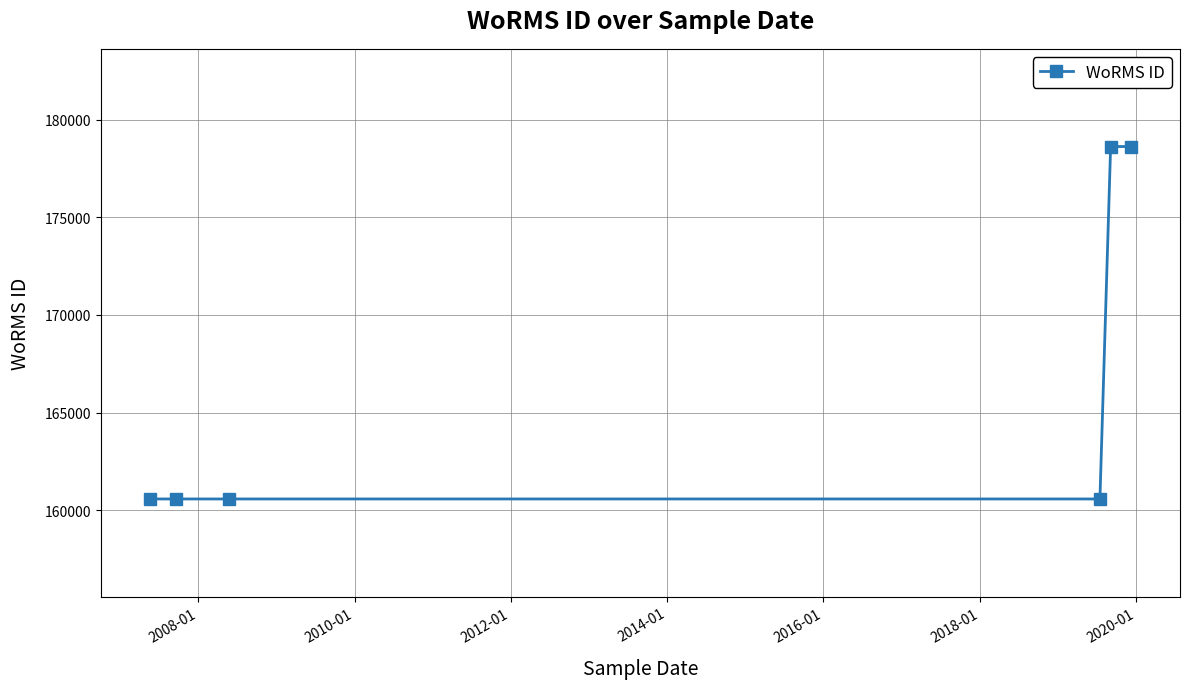

What is the sum of all values?

999540